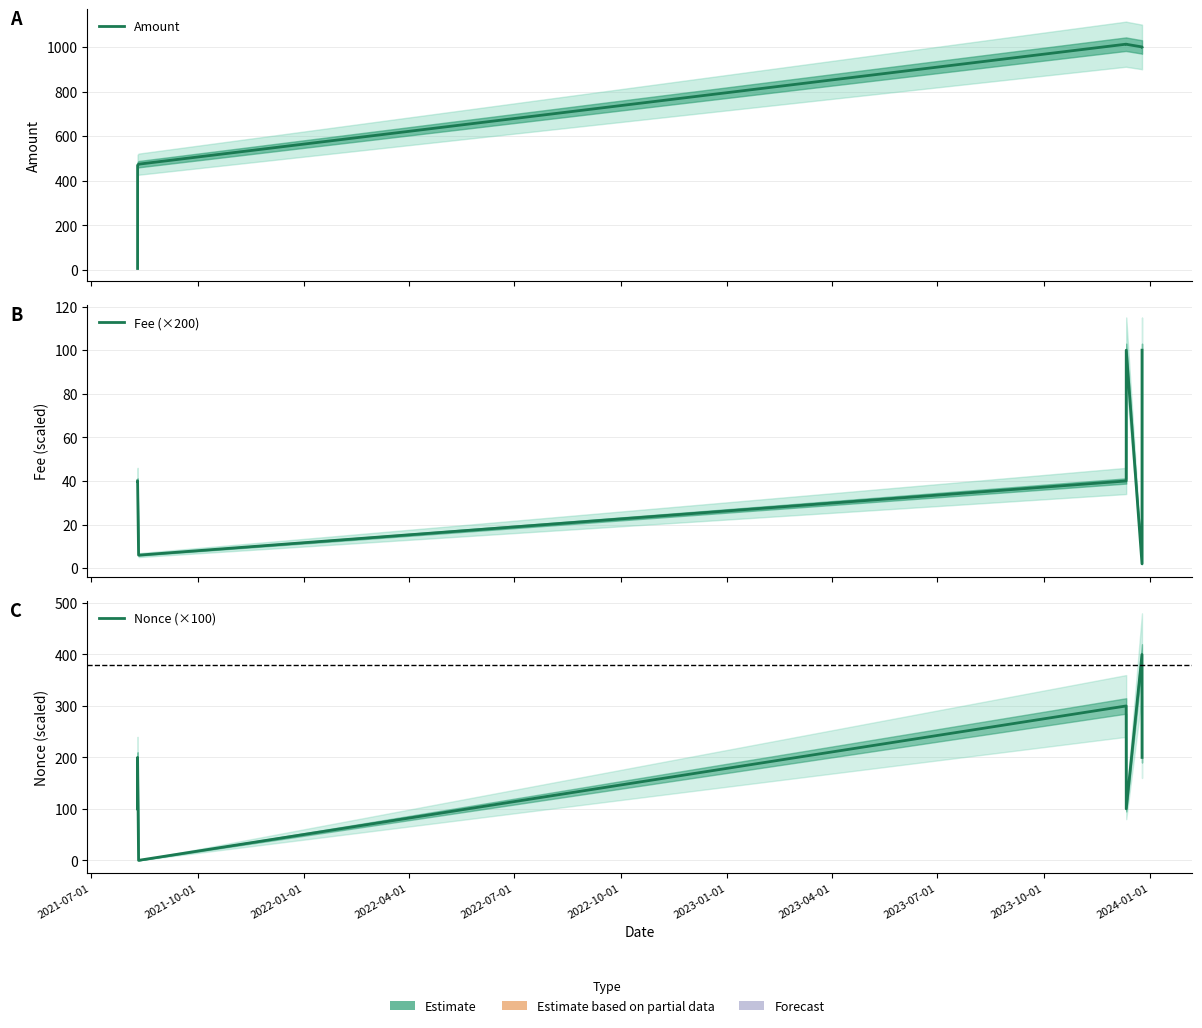

What is the sum of the Amount values at 2021-07-01 and 2023-01-01?

1006.1